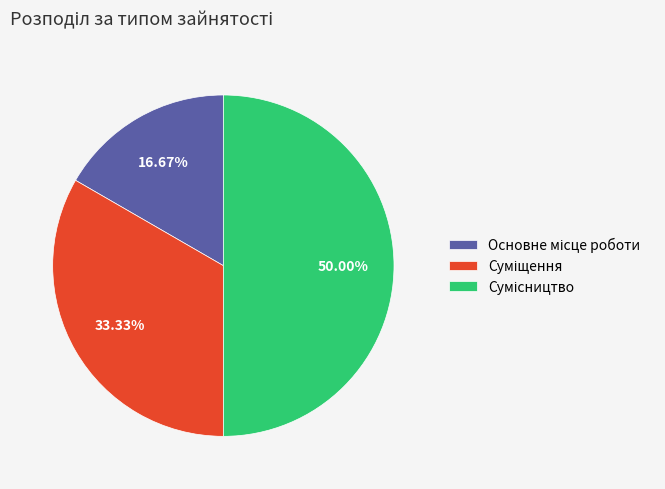

Count the number of slices in the pie.

3